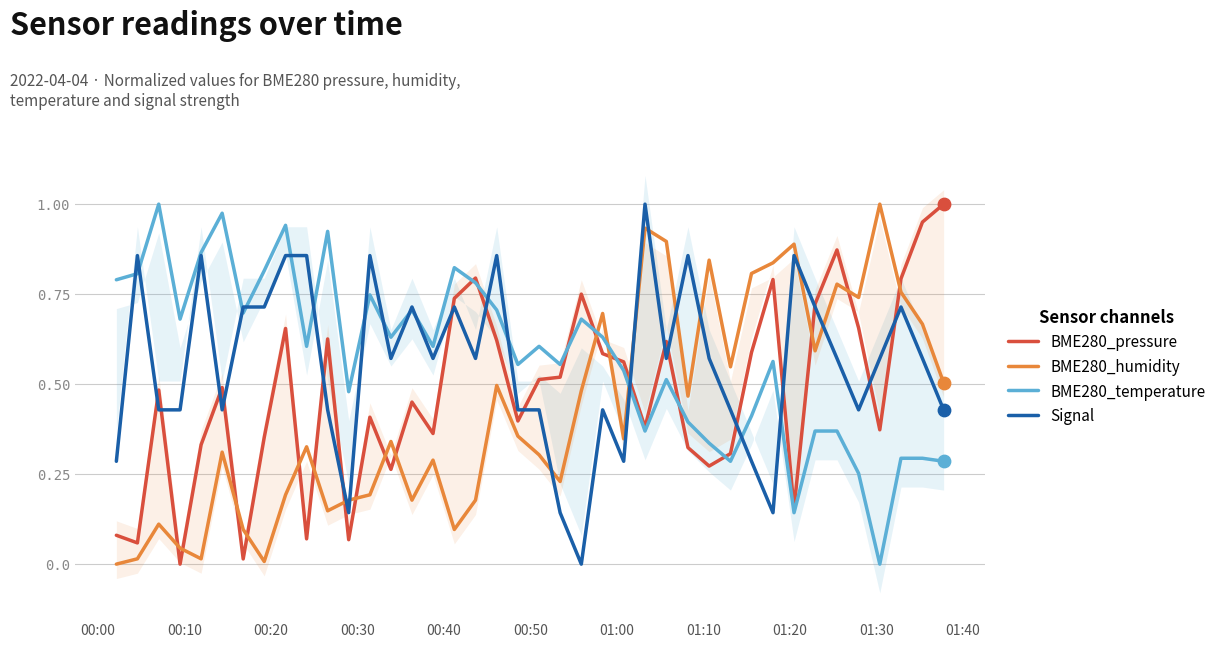

Which series contains the highest Y value?

BME280_pressure